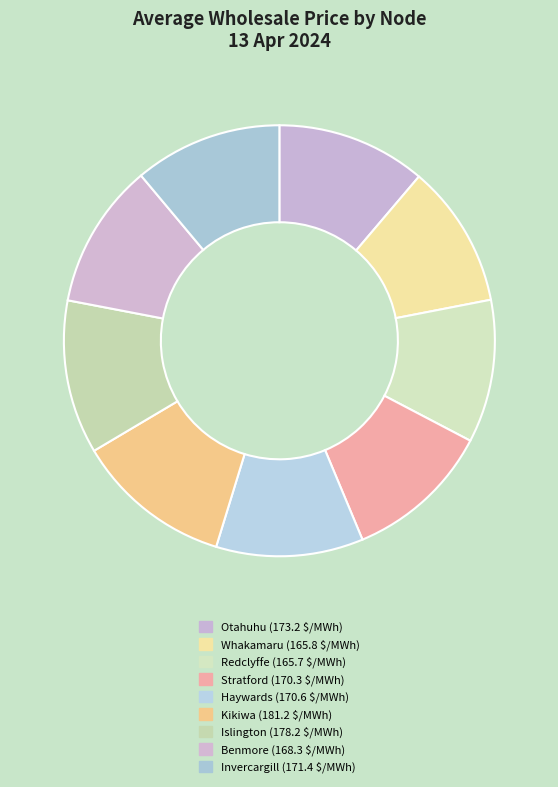

Combined, what portion of the pie is Benmore and Whakamaru?

21.6%